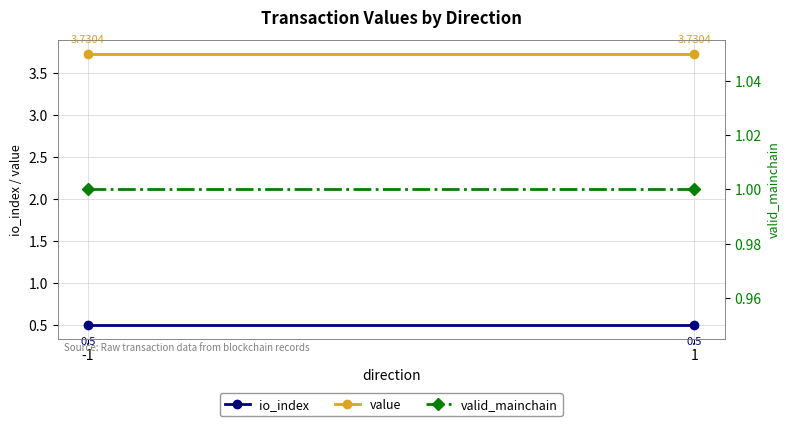

What is the approximate value of valid_mainchain at -1?

1.0